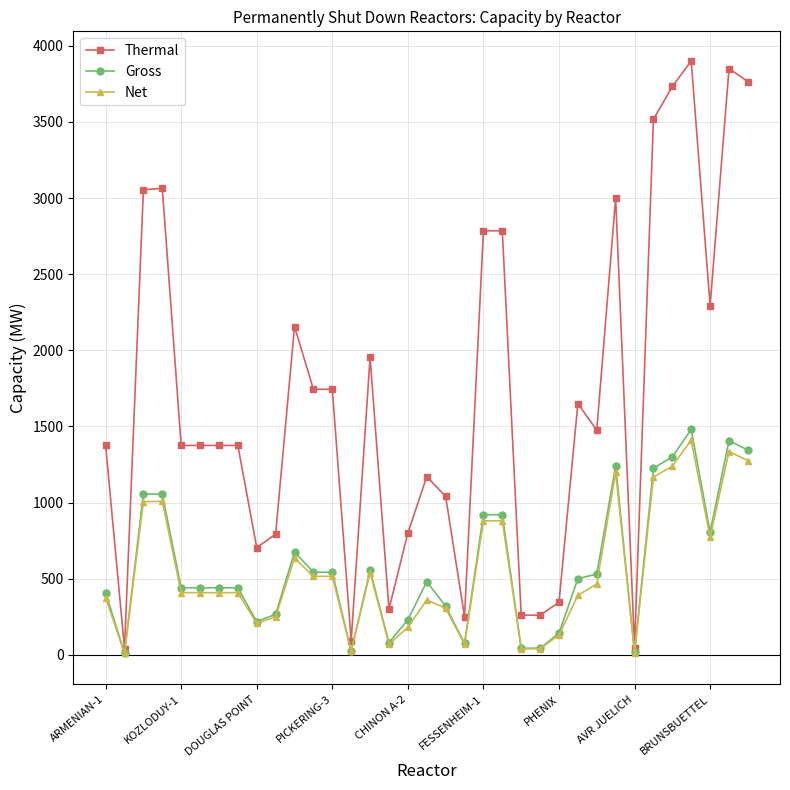

At how many categories does at least one series exceed 2576?

10